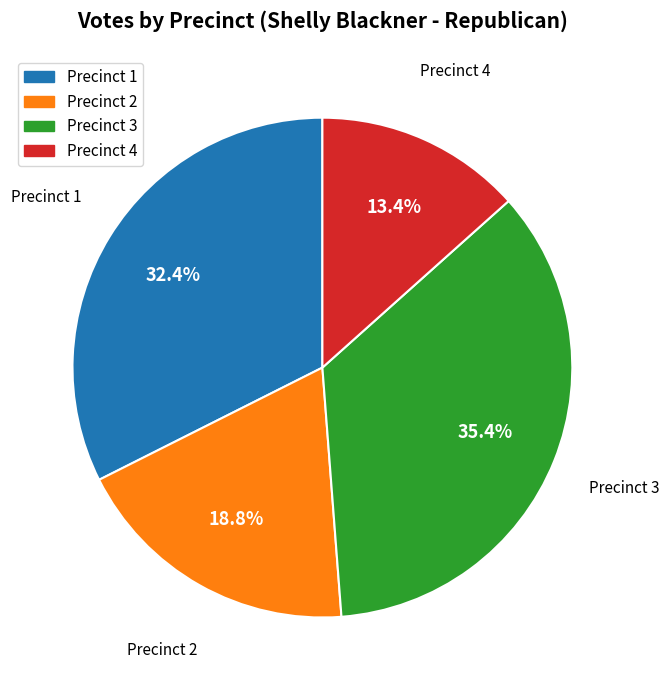

Count the number of slices in the pie.

4